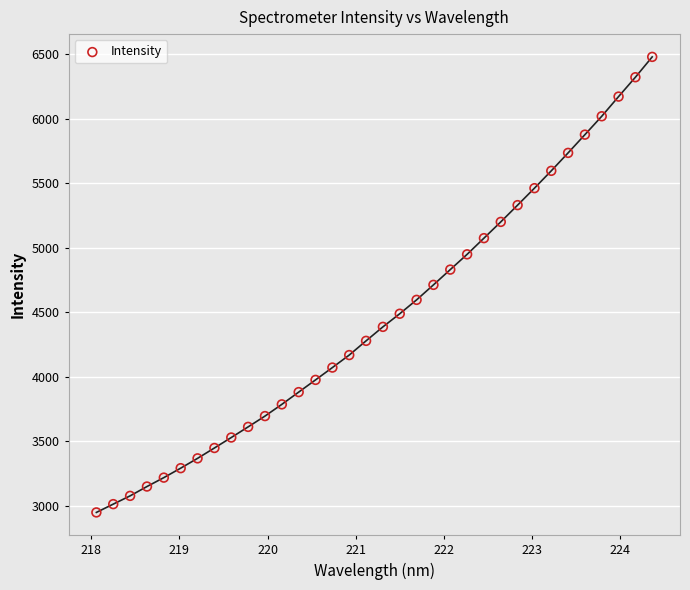

What is the range of X values (max minus min)?

6.3